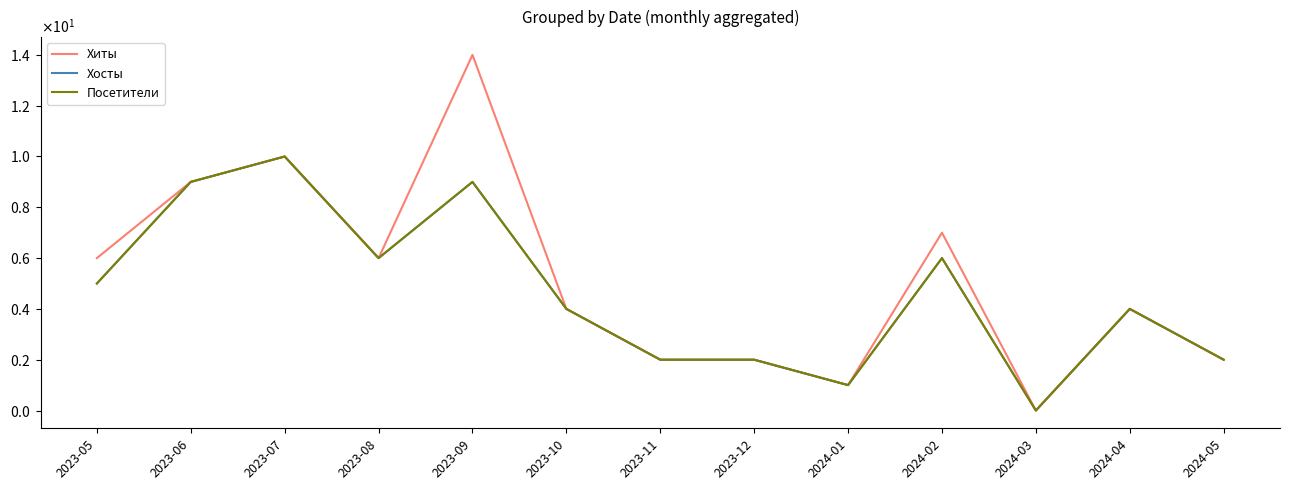

True or false: Хиты and Хосты cross at least once.

False